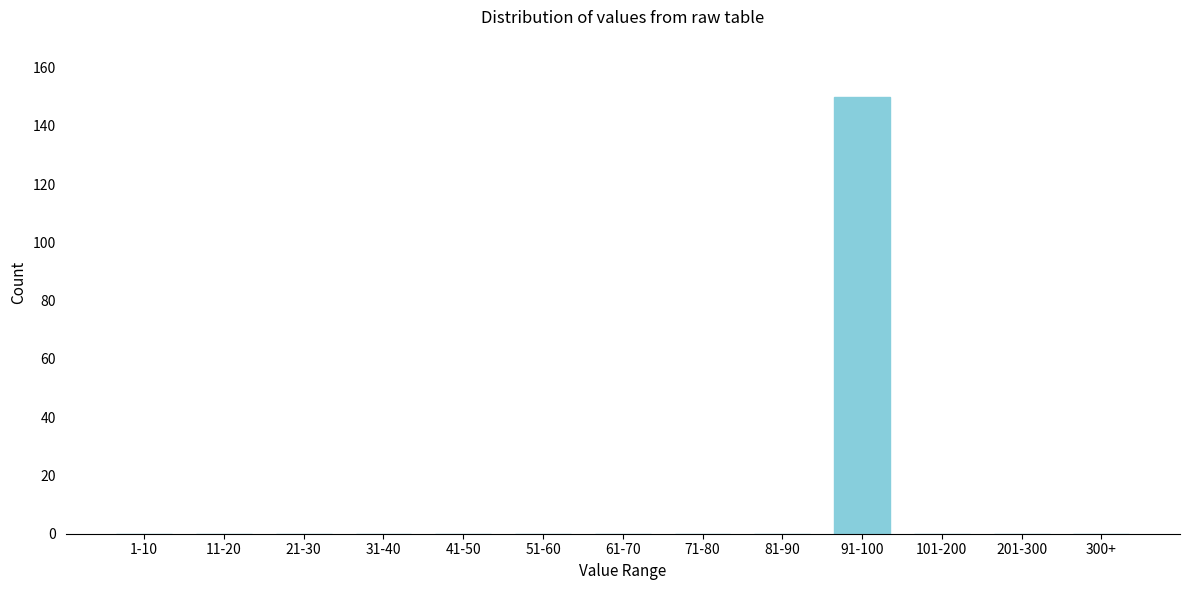

Reading left to right, extract all data points from this chart.

1-10=0	11-20=0	21-30=0	31-40=0	41-50=0	51-60=0	61-70=0	71-80=0	81-90=0	91-100=150	101-200=0	201-300=0	300+=0